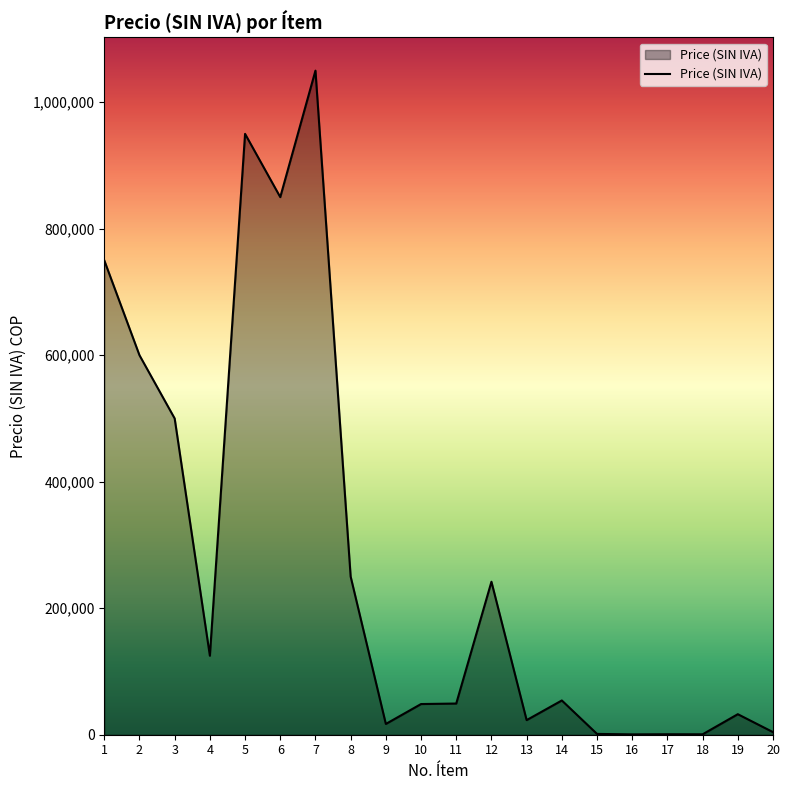

At which label is the value closest to 525276?

3